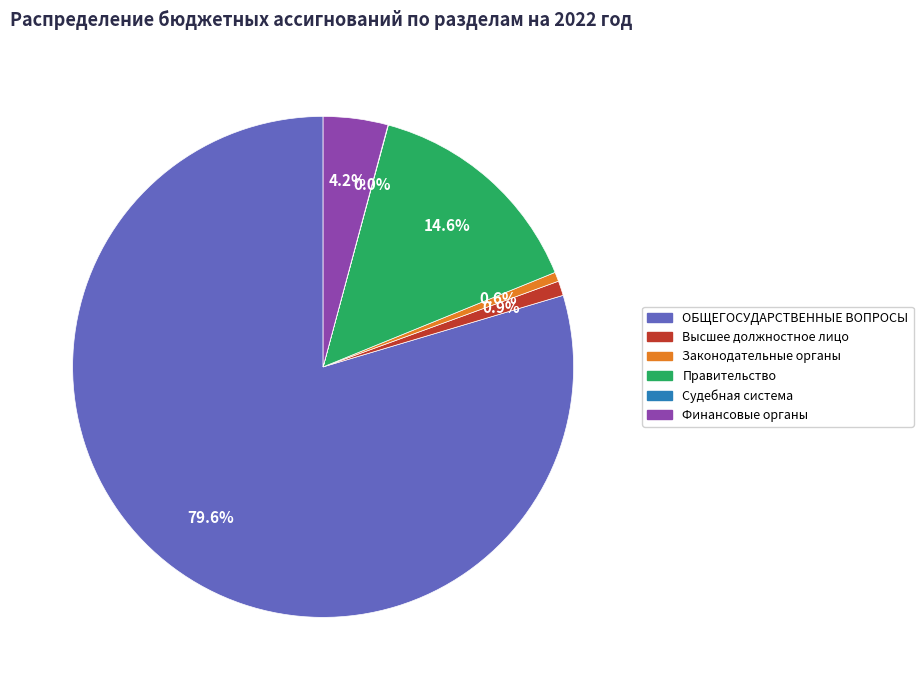

Rank the categories by value from highest to lowest.

ОБЩЕГОСУДАРСТВЕННЫЕ ВОПРОСЫ, Функционирование Правительства, Обеспечение деятельности финансовых органов, Функционирование высшего должностного лица, Функционирование законодательных органов, Судебная система